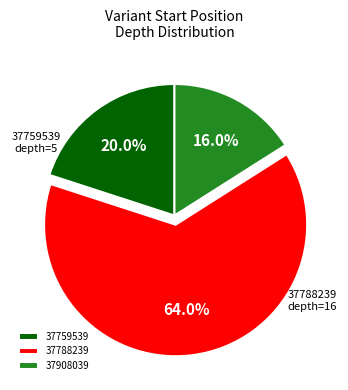

What is the largest slice in the pie chart?

37788239